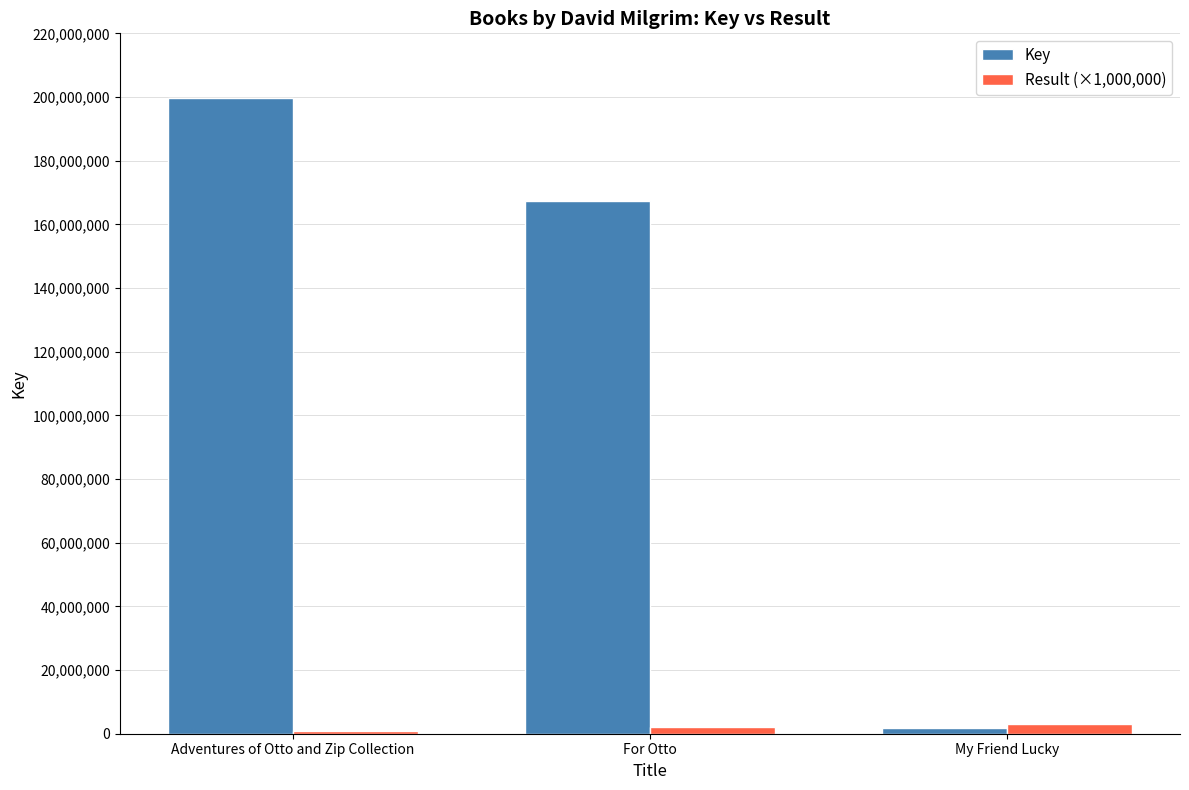

How many bars are there in total?

6